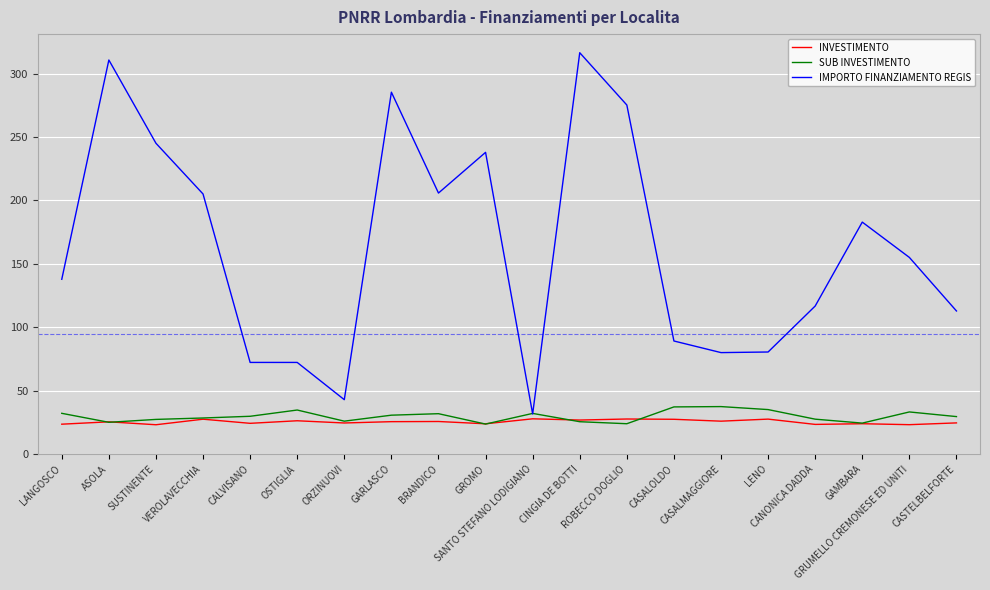

Which series has the largest total across all categories?

IMPORTO FINANZIAMENTO REGIS